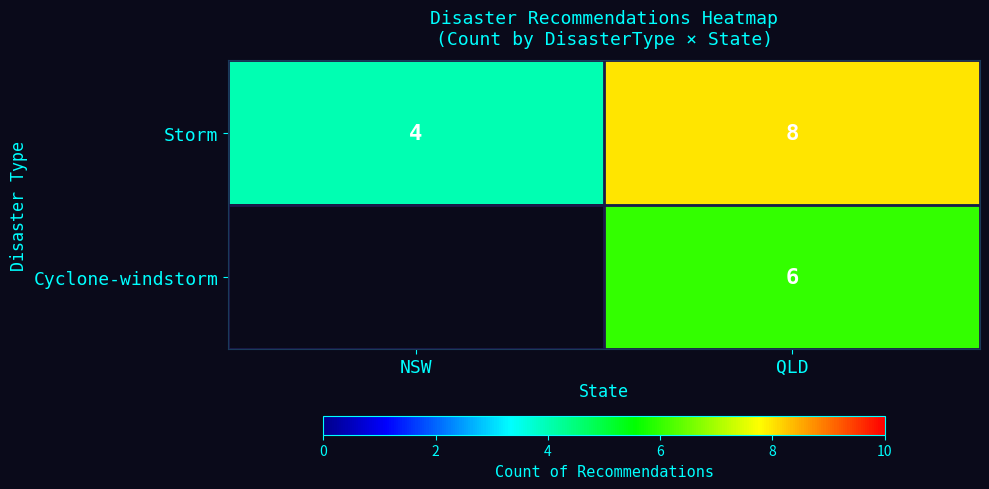

The value of Storm at NSW is 4. True or false?

True